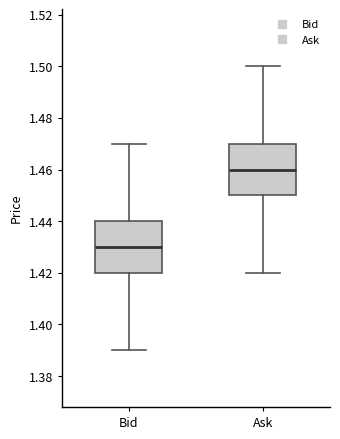

Reading left to right, transcribe this box plot: for each box, give where its median line is, the range the box spans, and where its two whiskers end, as read against the y-axis. The values are not printed on the chart, so give them approximately, as read against the axis.

Bid: median 1.43, box 1.42 to 1.44, whiskers 1.39 to 1.47
Ask: median 1.46, box 1.45 to 1.47, whiskers 1.42 to 1.50